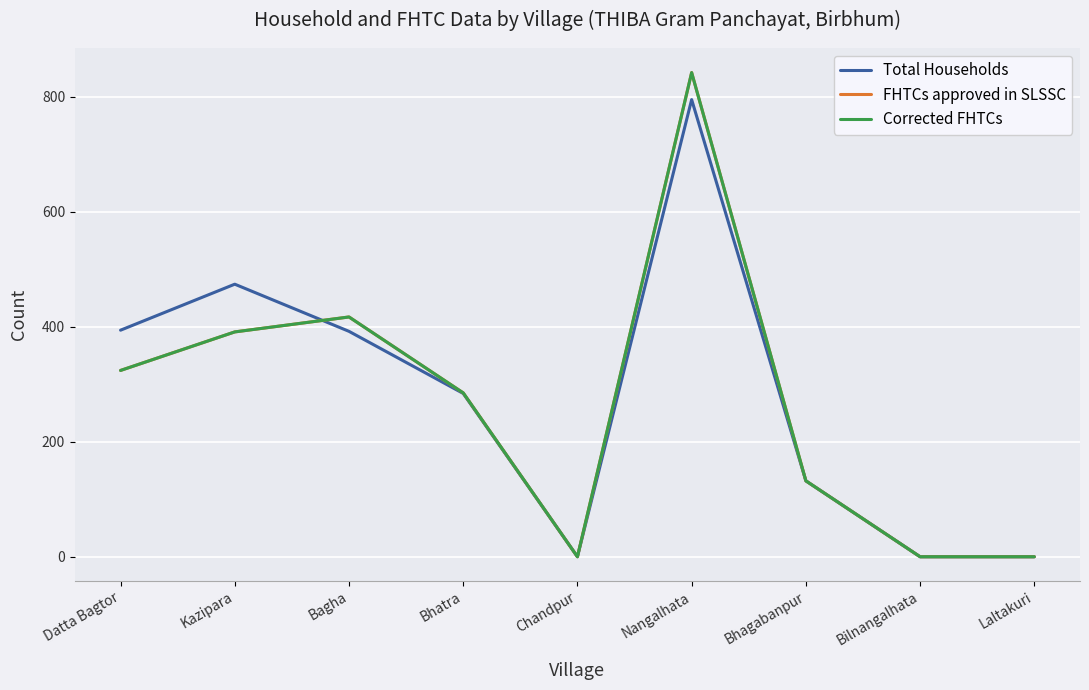

Does the chart have visible grid lines?

Yes